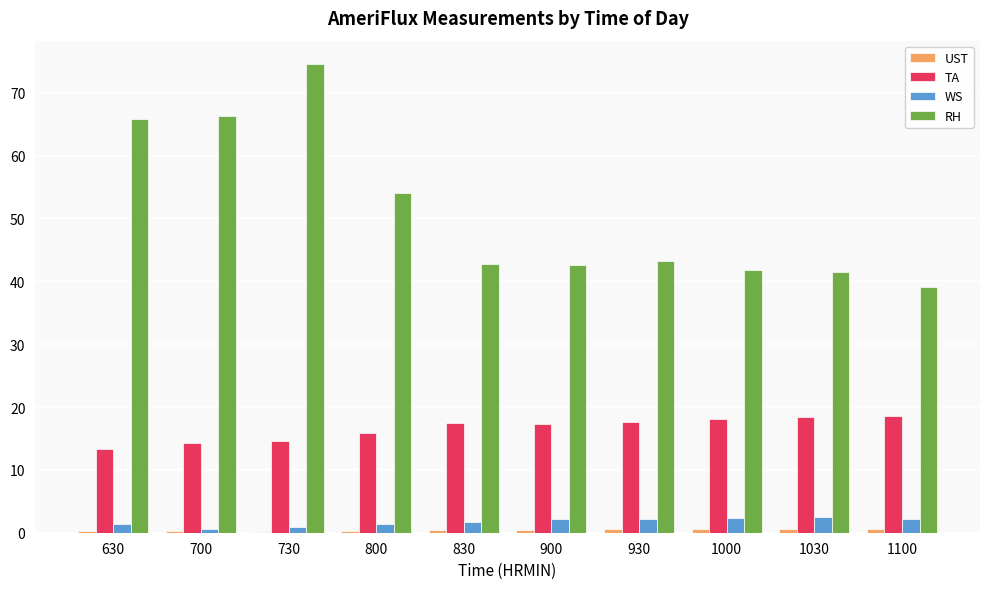

Is it true that WS equals 0.5 at 700?

True